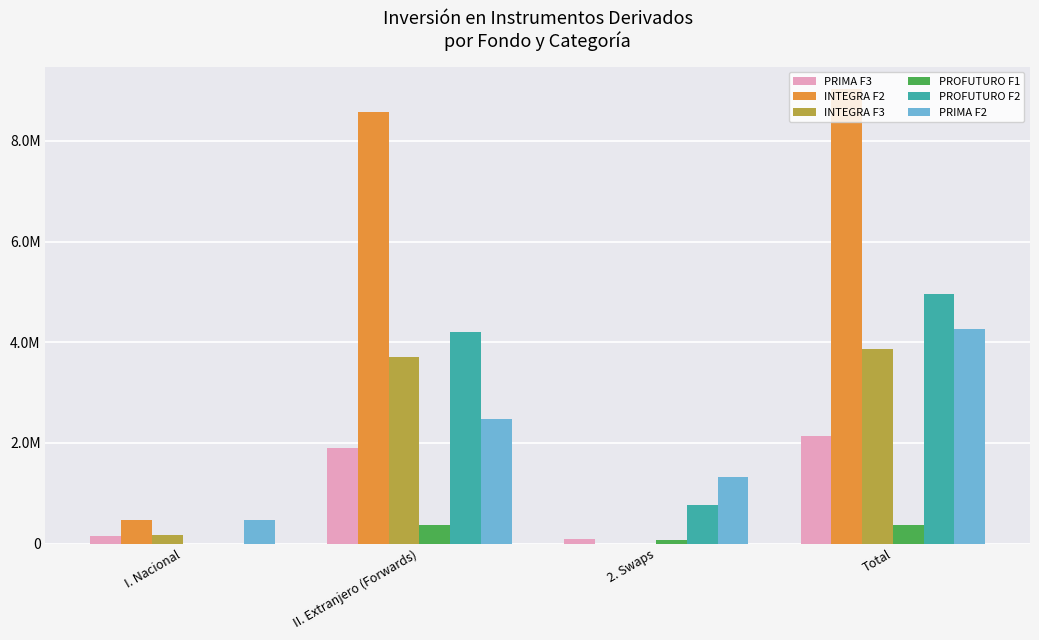

Are the bars grouped side by side (vs. stacked)?

Yes